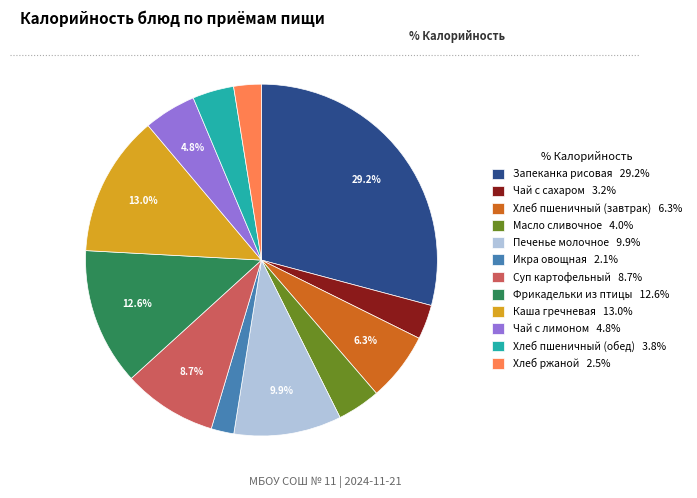

To the nearest percent, what is the difference between the Печенье молочное and Запеканка рисовая slice percentages?

19%